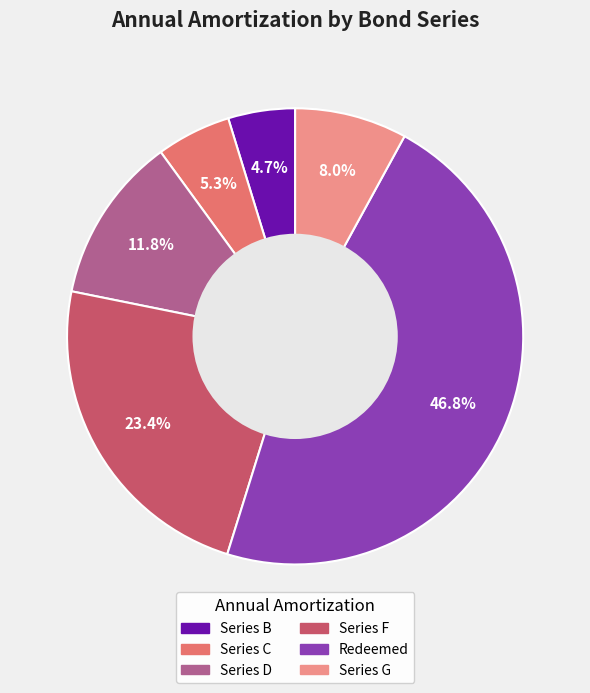

Is there any slice that represents more than half of the pie?

No